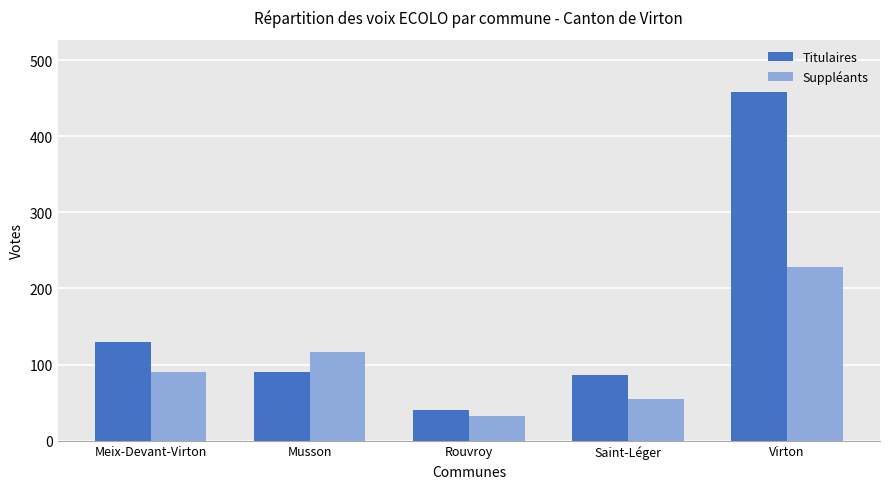

What is the average value of the Suppléants series?

104